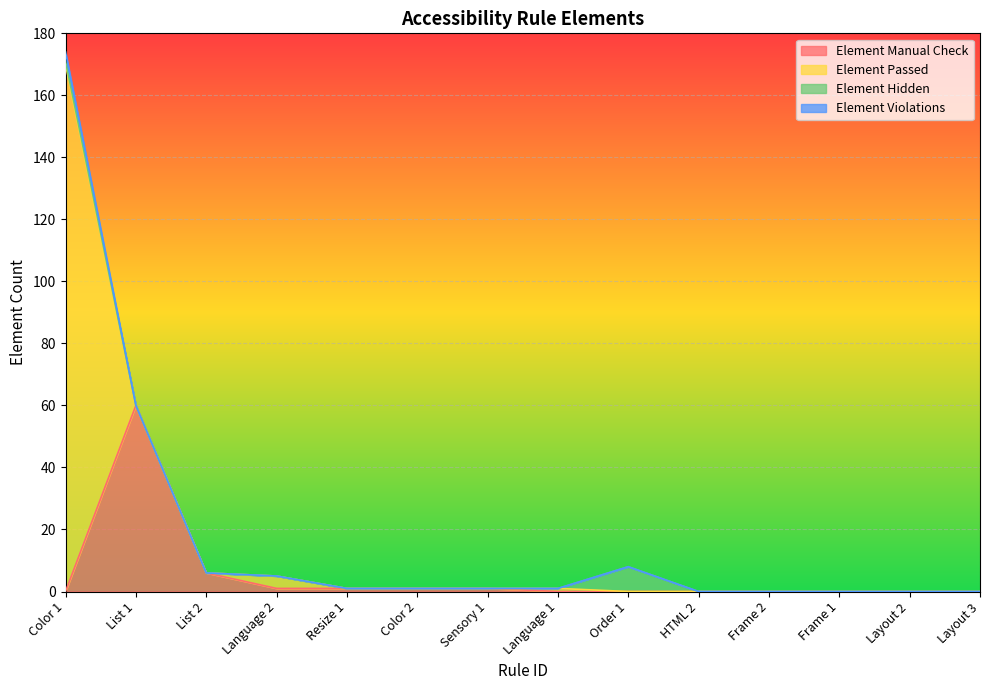

Reading right to left, what are all the values shown in this chart?

Element Manual Check: 0	0	0	0	0	0	0	1	1	1	1	6	60	0
Element Passed: 0	0	0	0	0	0	1	0	0	0	4	0	0	170
Element Hidden: 0	0	0	0	0	8	0	0	0	0	0	0	0	1
Element Violations: 0	0	0	0	0	0	0	0	0	0	0	0	0	3